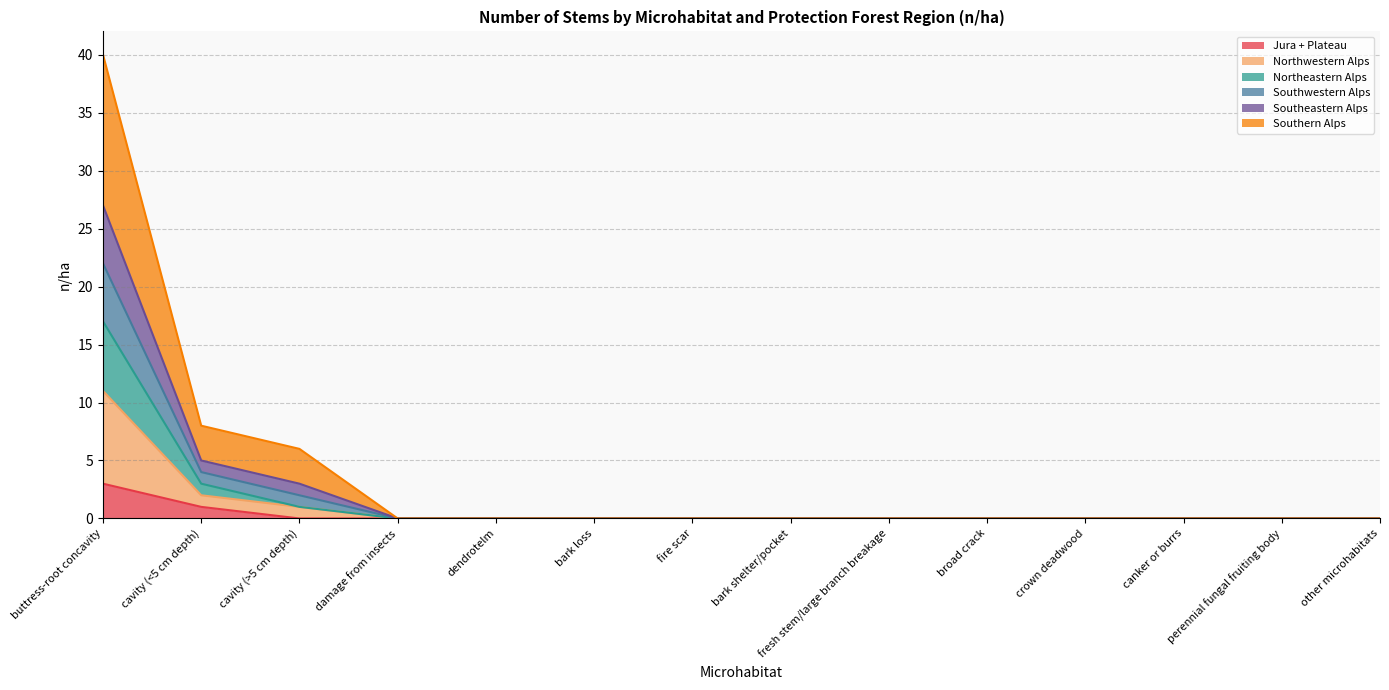

How many series are shown in this chart?

6